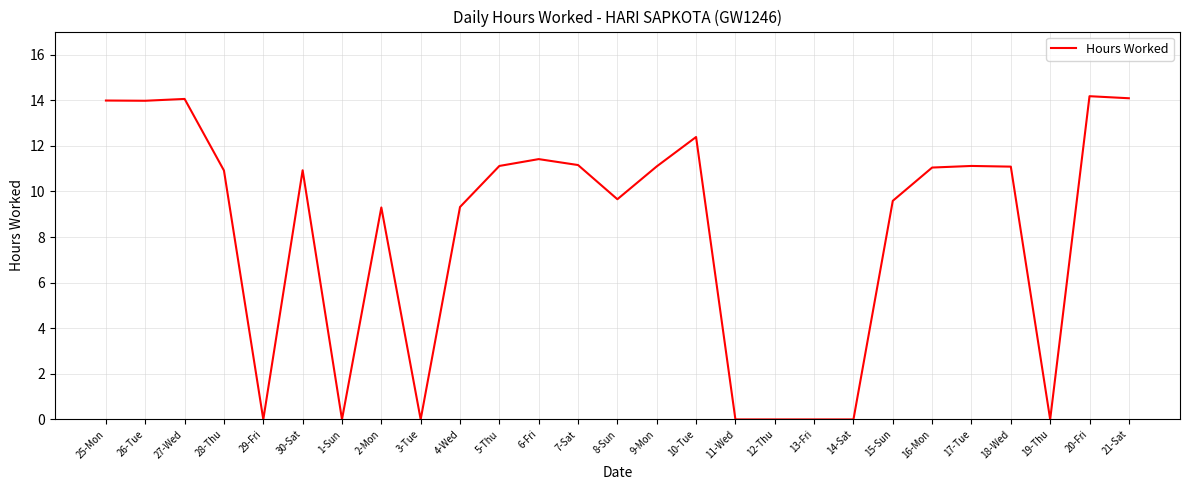

What is the change in value from 16-Mon to 21-Sat?

+3.0